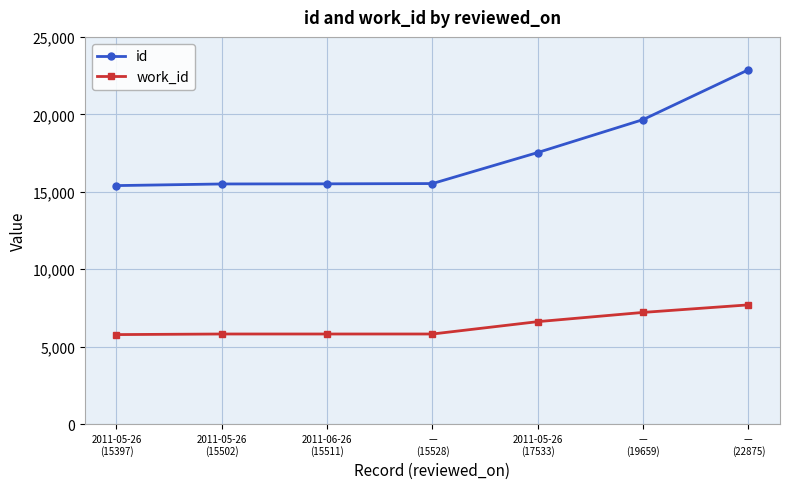

What is the average value of the work_id series?

6389